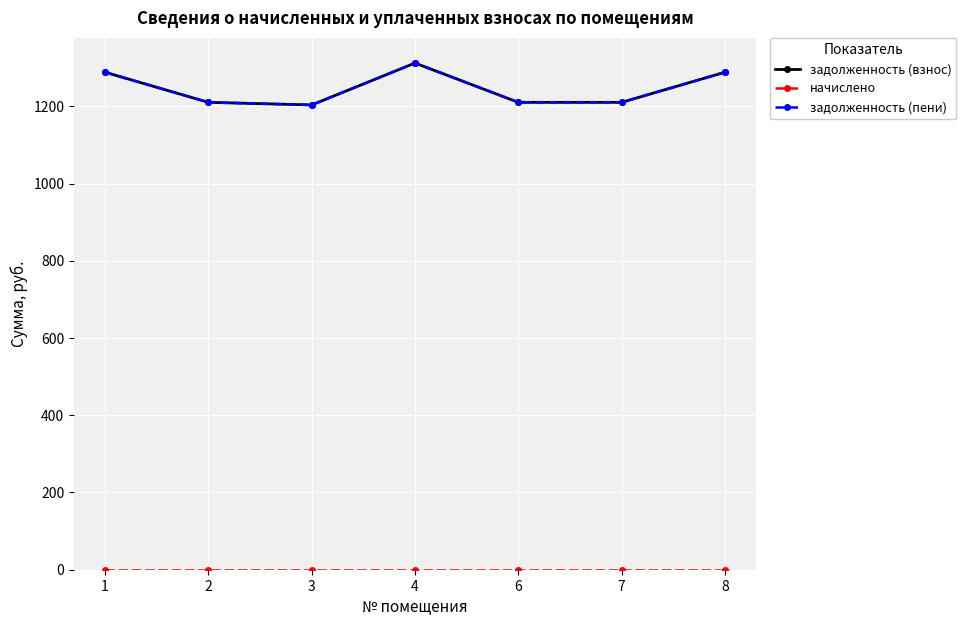

Is the value of задолженность (взнос) at 2 greater than the value of задолженность (пени) at 7?

No